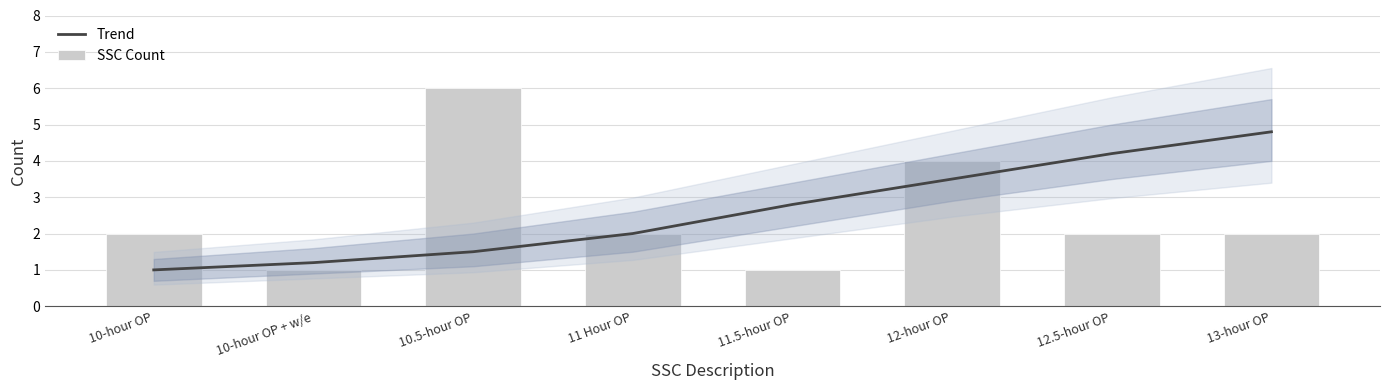

How many series are shown in this chart?

2